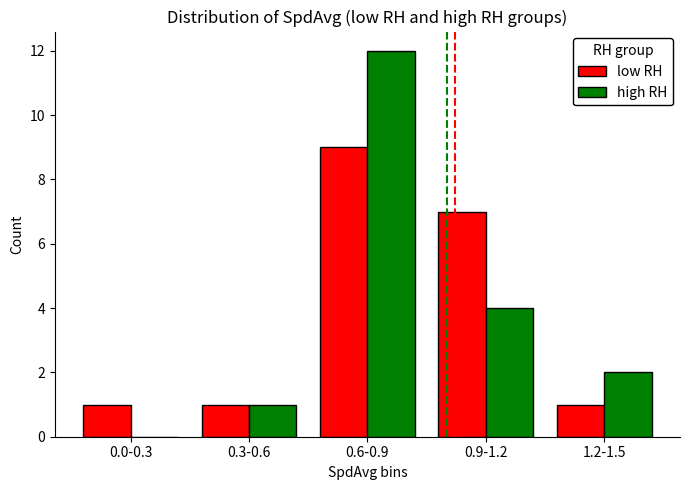

Count the low RH values in the range 1 to 7.

4